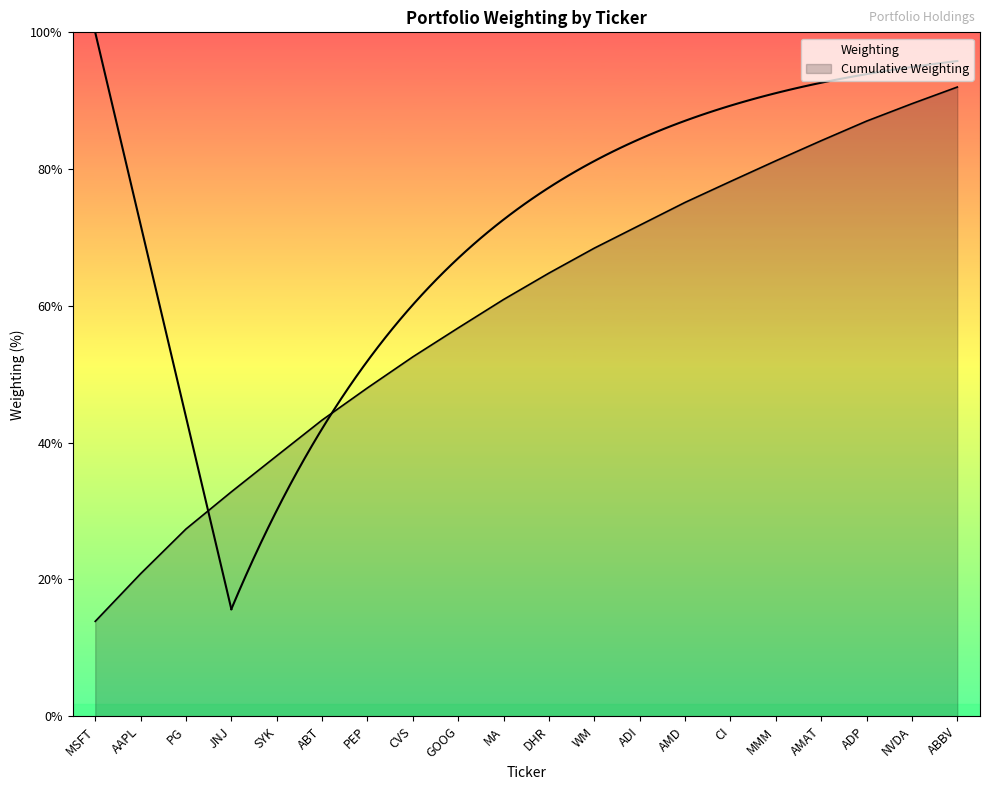

Does the chart have visible grid lines?

No